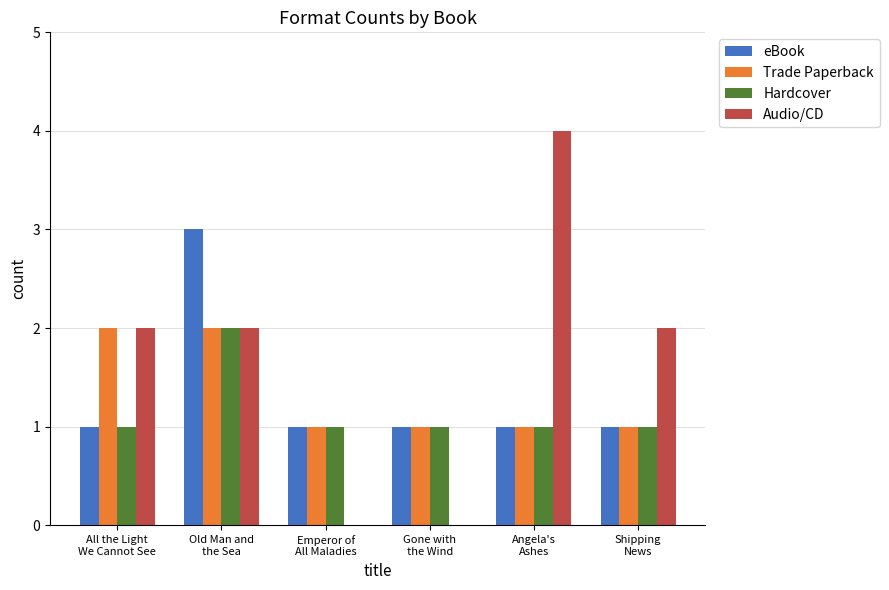

Which series has the largest total across all categories?

Audio/CD